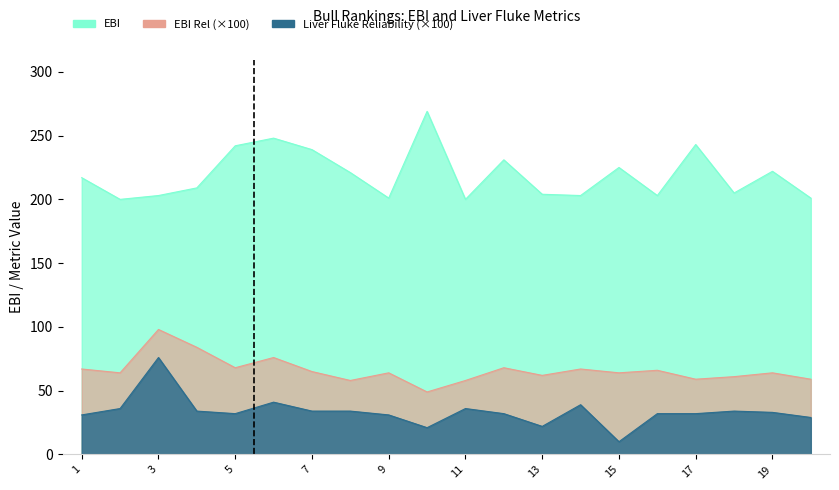

The value of EBI Rel at 4 is 84.0. True or false?

True